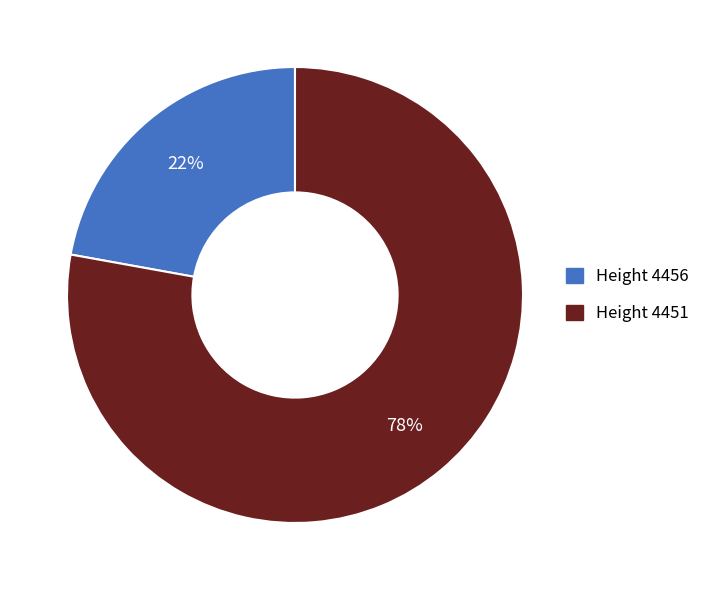

To the nearest percent, what is the average slice percentage?

50%